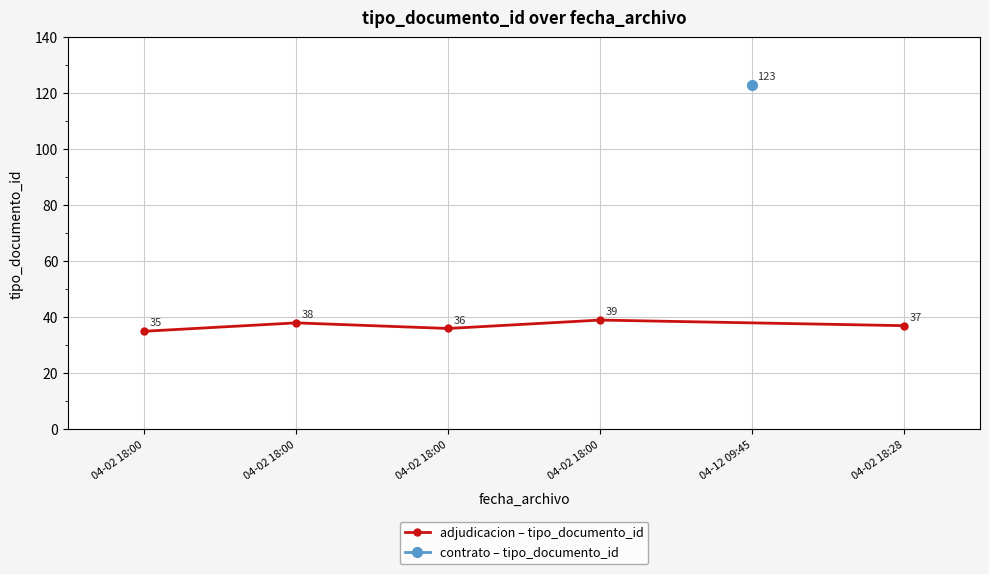

What is the label of the 3rd point from the right?

04-02 18:00